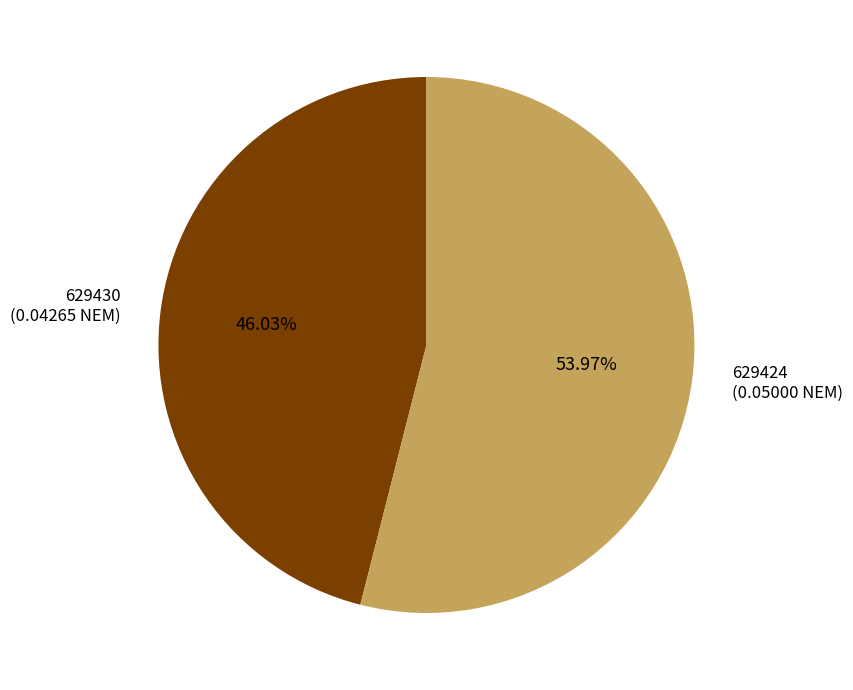

How many slices are in this pie chart?

2